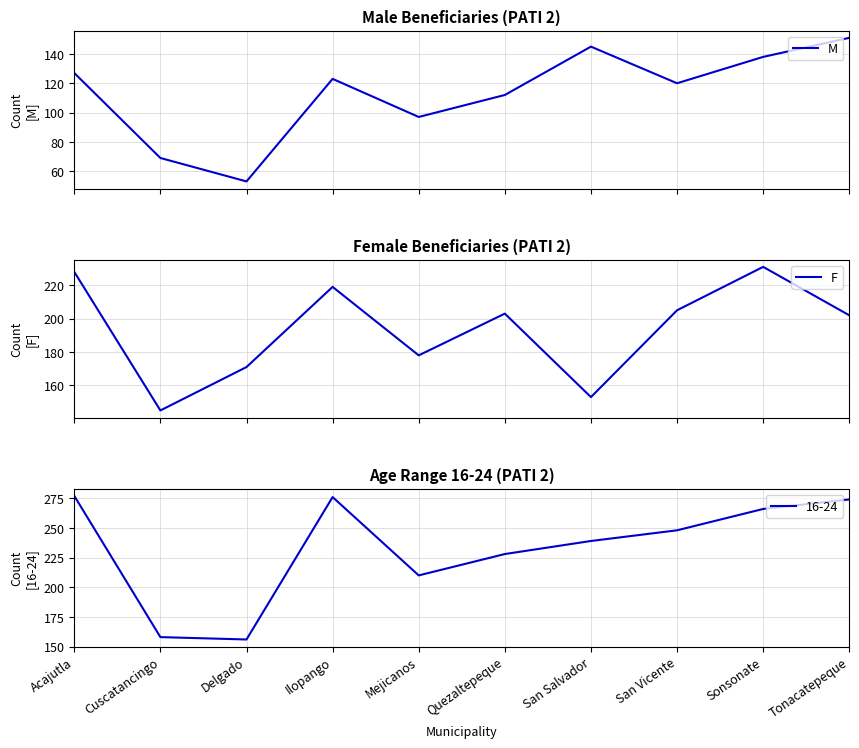

What is the highest value of the M series?

151